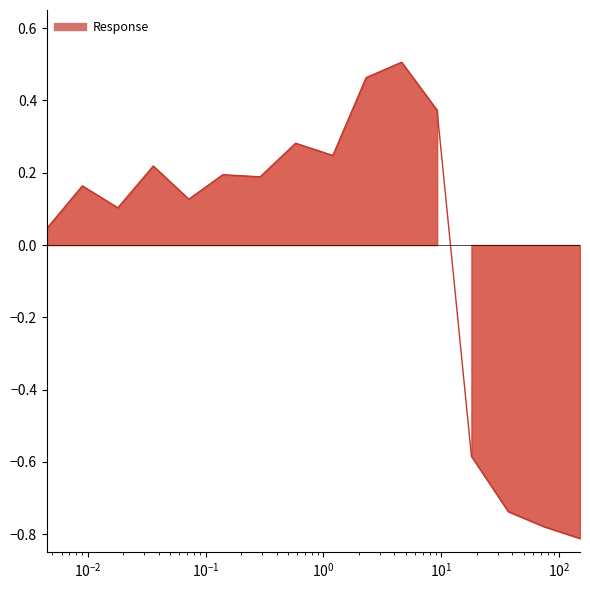

At which category does the data reach its first local valley?

0.018